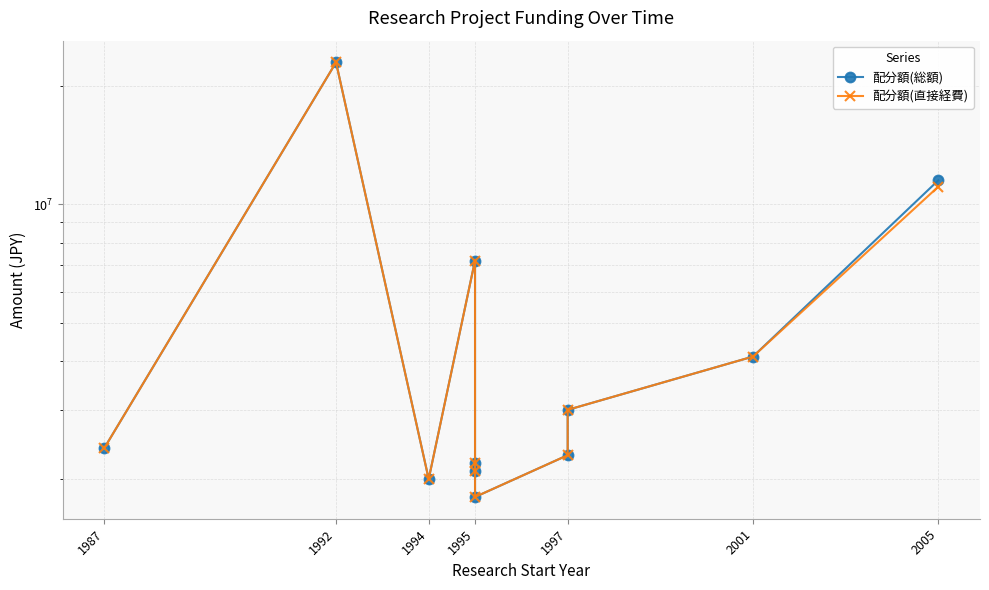

True or false: 配分額(総額) has more than 1 interior local peaks.

True